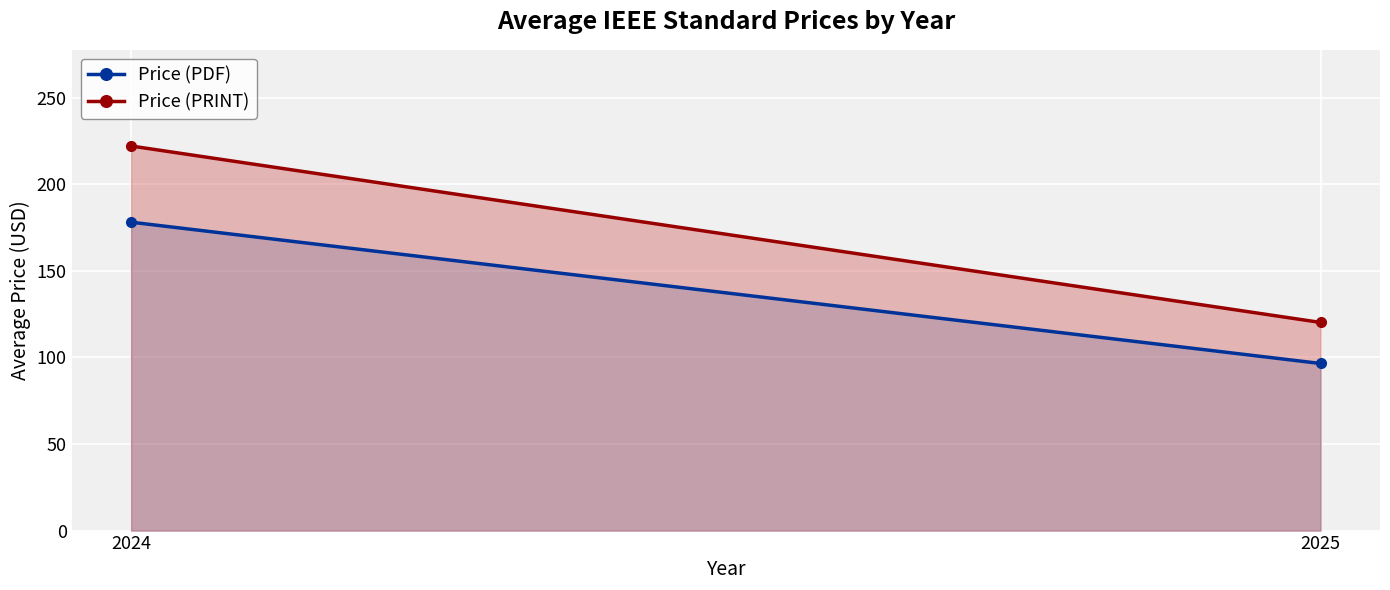

Between 2024 and 2025, which is larger?

2024